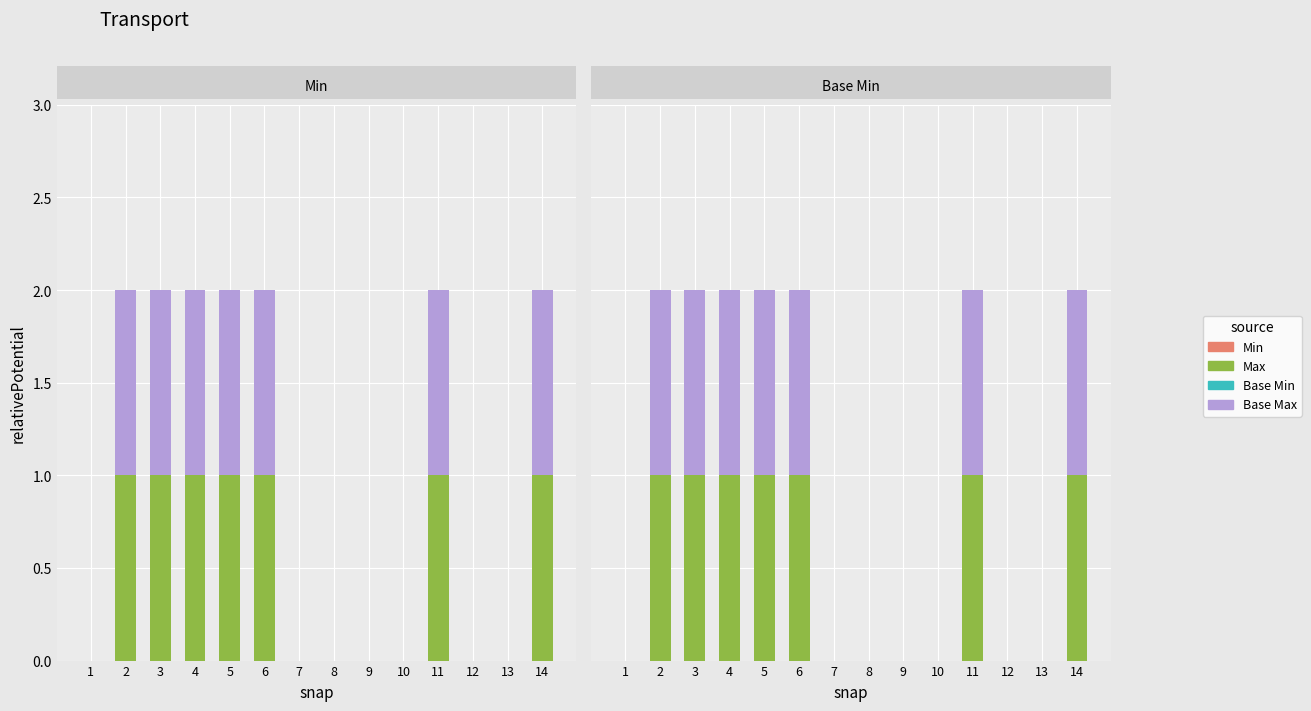

How many bars are there in total?

56